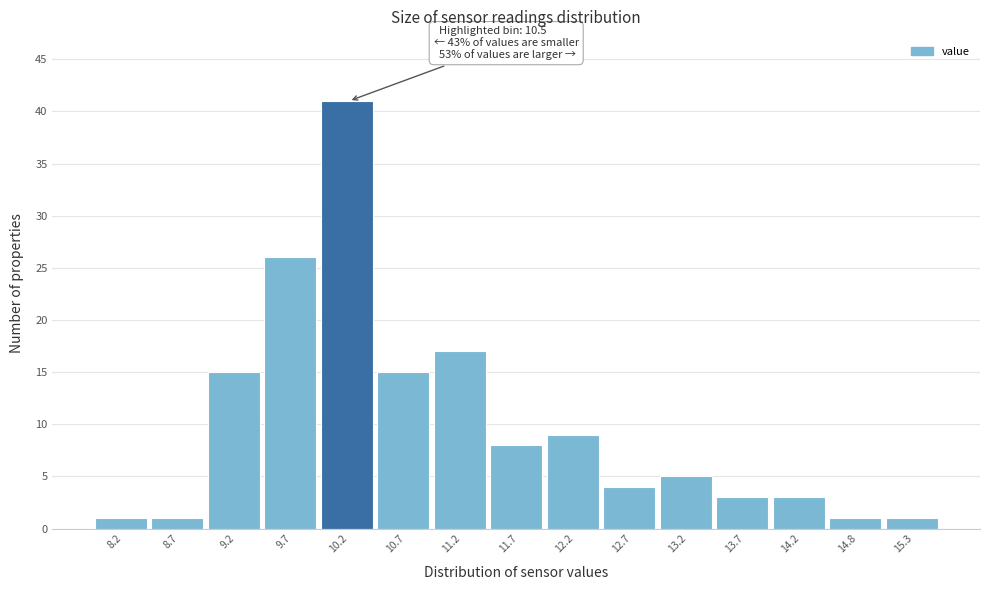

Reading left to right, transcribe all the data shown in this chart.

8.2=1	8.7=1	9.2=15	9.7=26	10.2=41	10.7=15	11.2=17	11.7=8	12.2=9	12.7=4	13.2=5	13.7=3	14.2=3	14.8=1	15.3=1